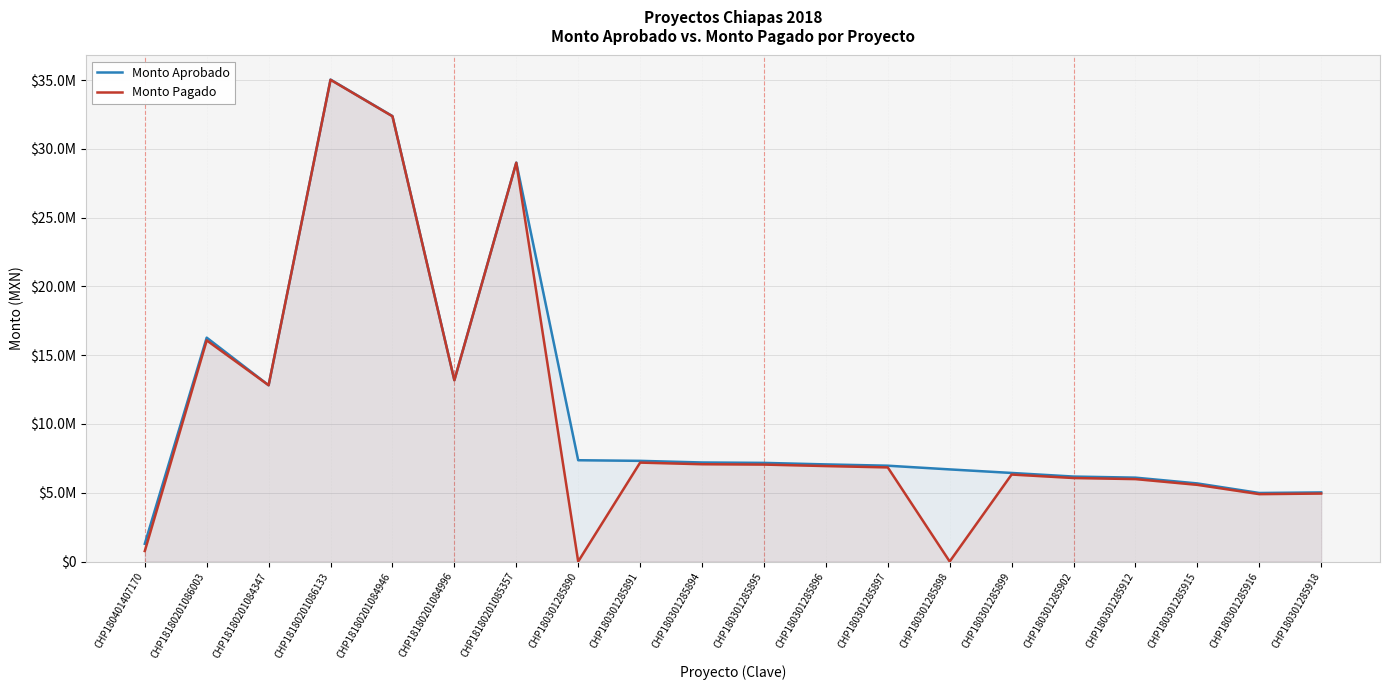

What is the maximum value shown in the chart?

35040083.7